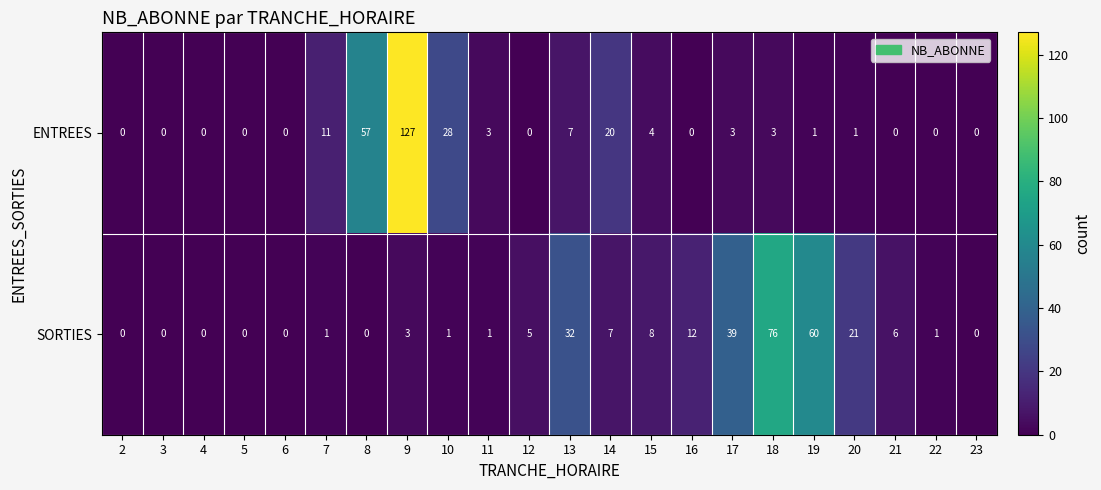

Where is ENTREES nearest to the value 63?

8